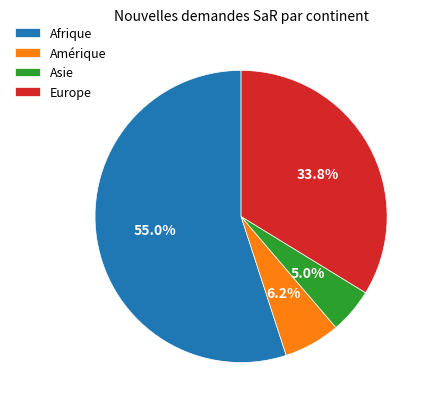

To the nearest percent, what portion does Amérique represent?

6%